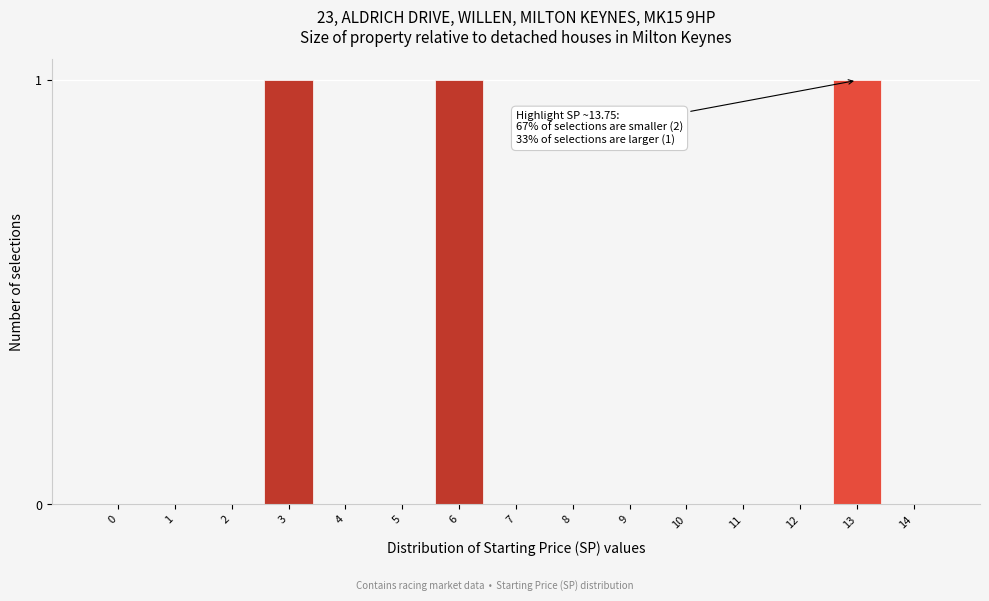

Reading left to right, transcribe all the data shown in this chart.

0=0	1=0	2=0	3=1	4=0	5=0	6=1	7=0	8=0	9=0	10=0	11=0	12=0	13=1	14=0